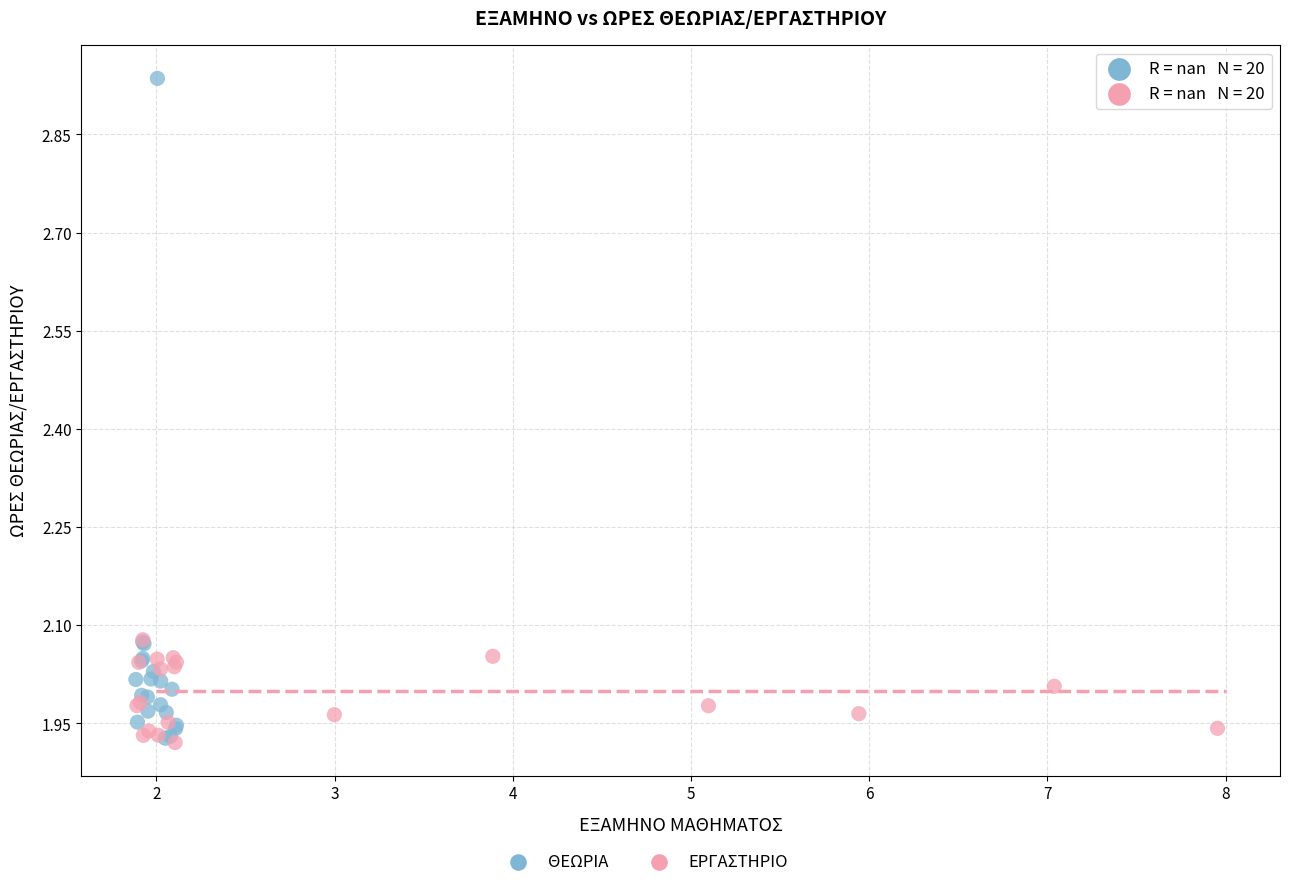

Which series has the largest Y range (max minus min)?

ΘΕΩΡΙΑ